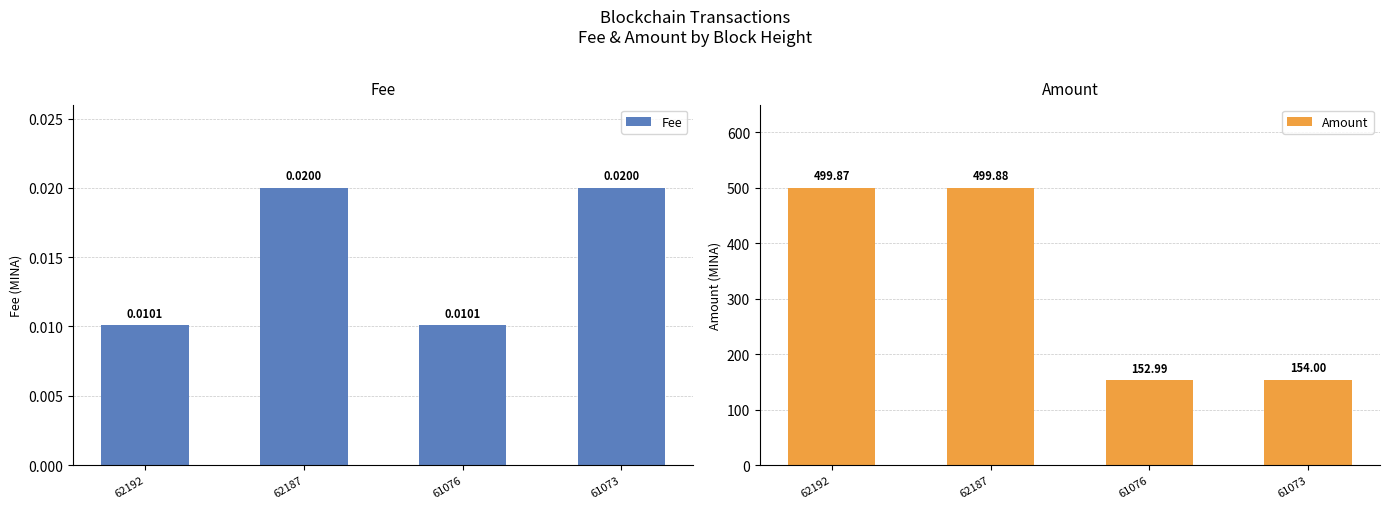

How many groups of bars are there?

4